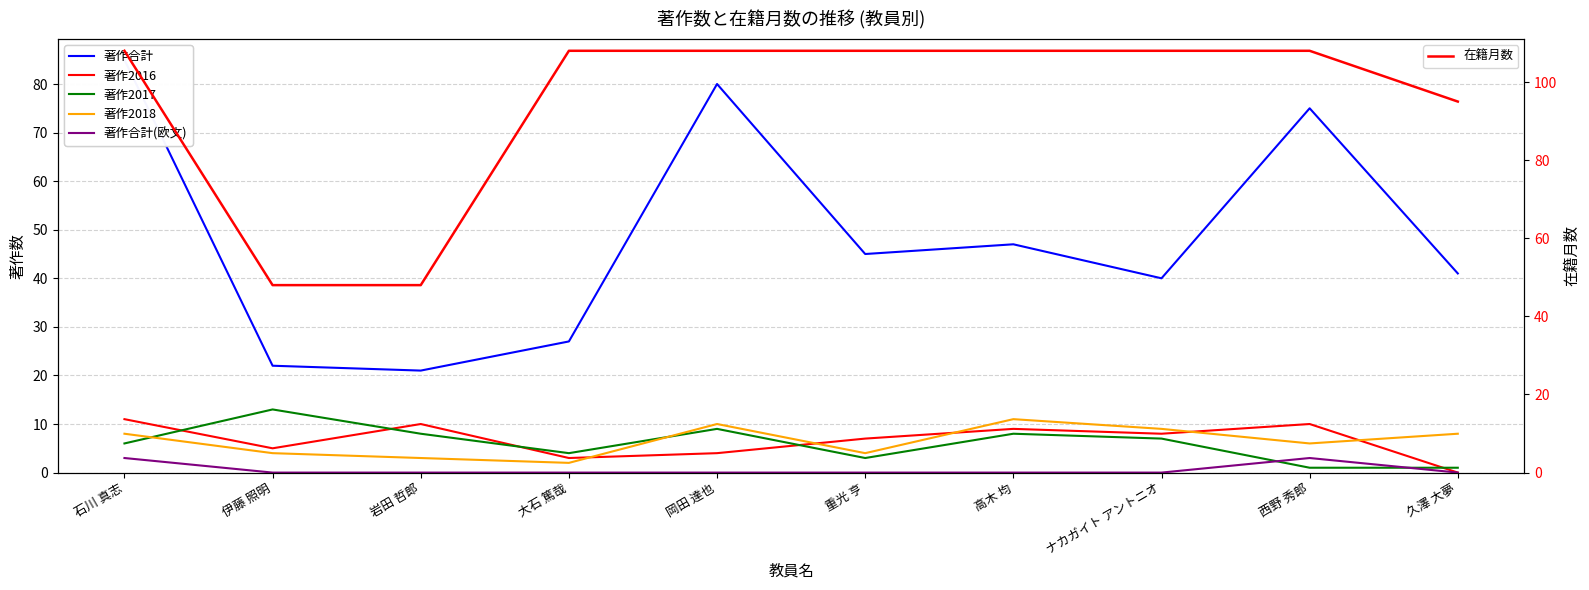

Is it true that 著作2016 equals 0 at 久澤 大夢?

True